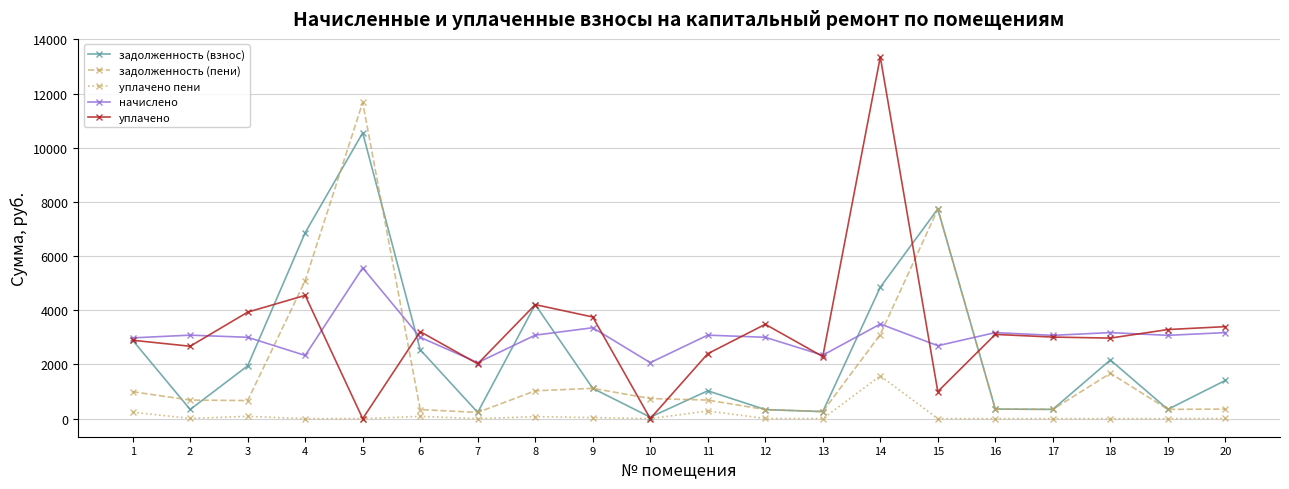

True or false: уплачено has more than 2 points higher than both neighbors.

True